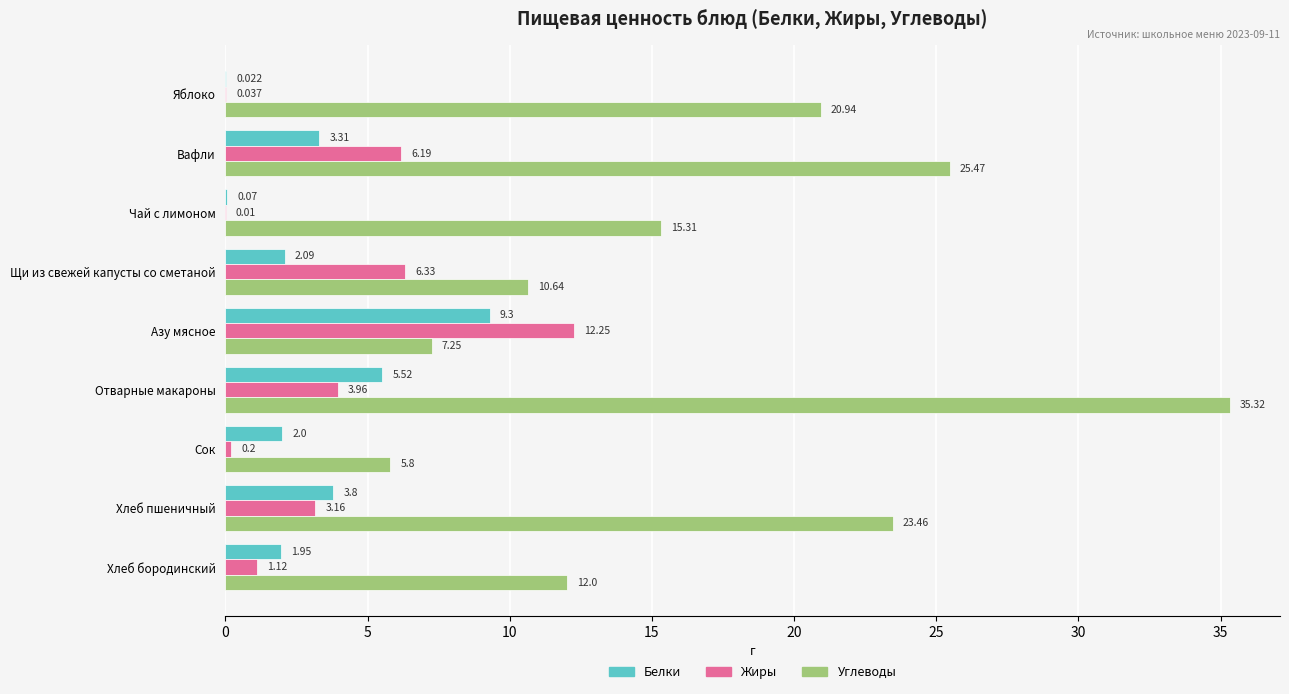

At which label is Жиры closest to 6?

Вафли